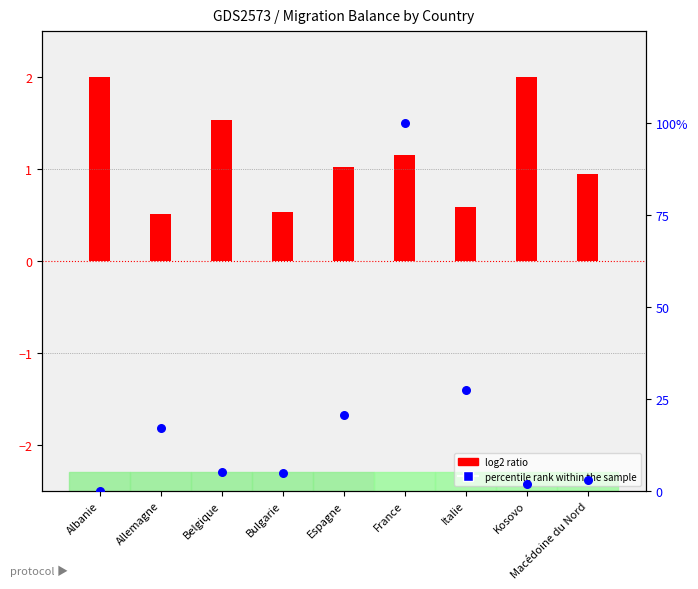

What is the change in value from Bulgarie to Espagne?

+15.8